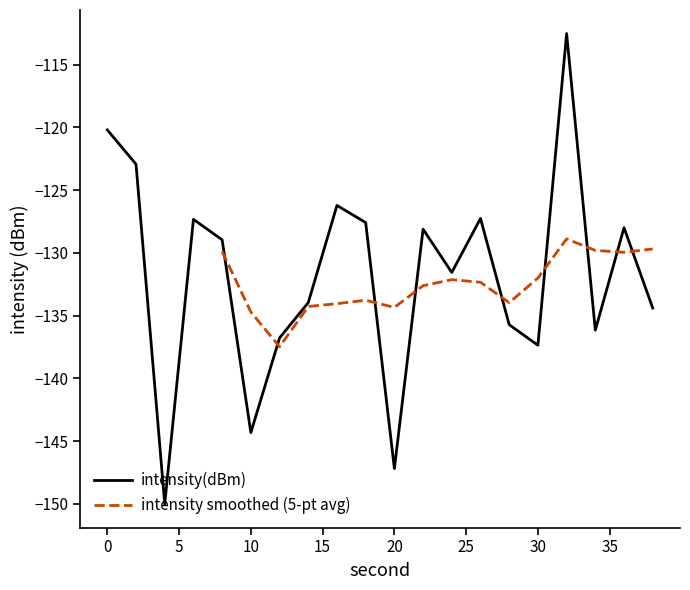

How many interior local valleys (lower than both neighbors) does the data have?

6